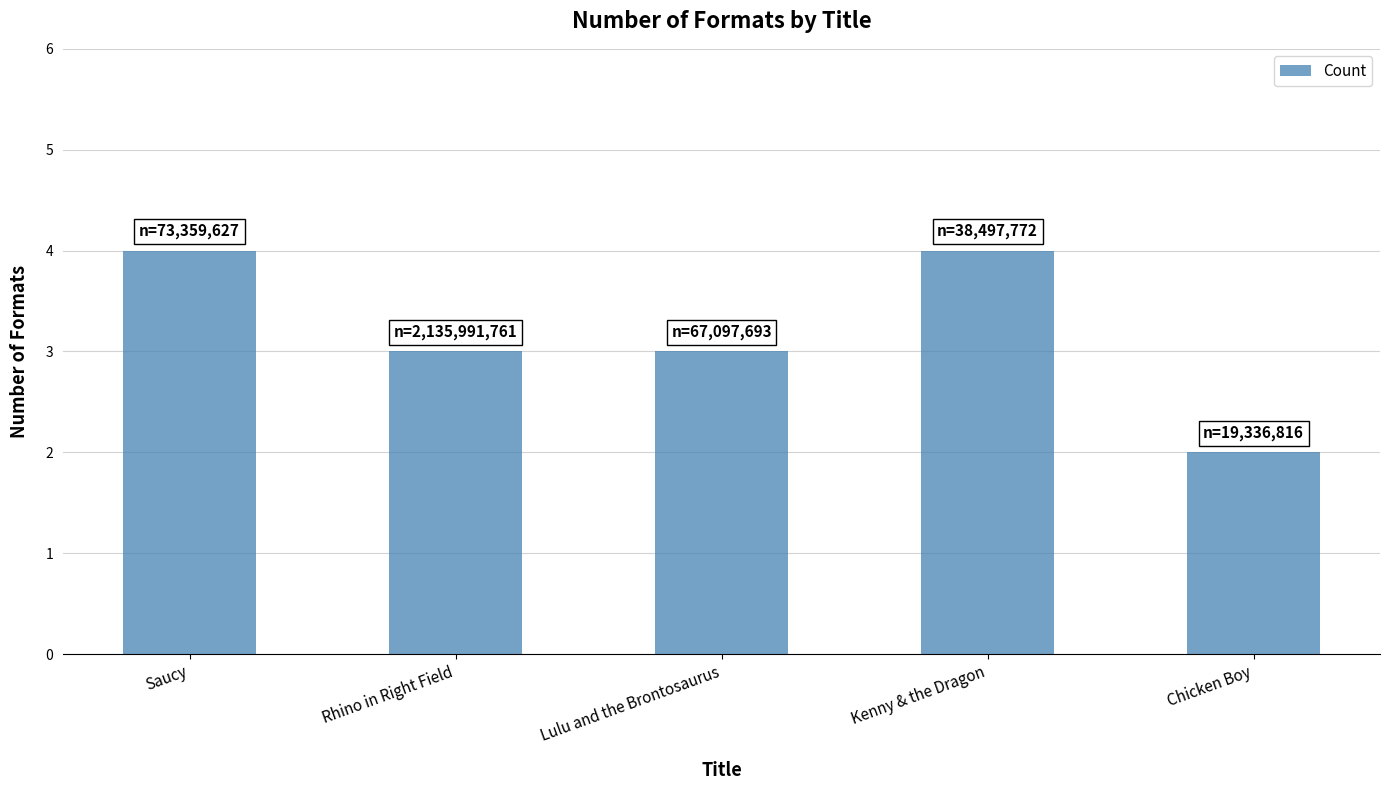

Are the bars grouped side by side (vs. stacked)?

No